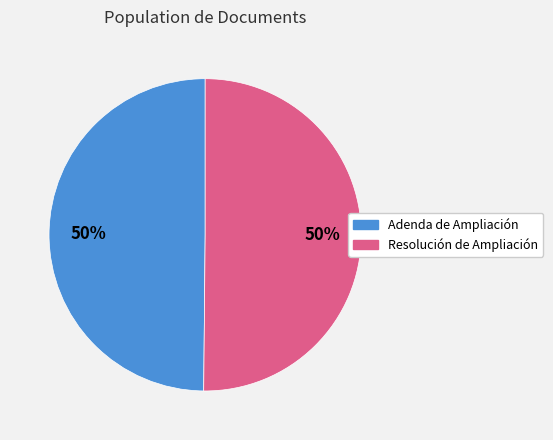

How many slices are in this pie chart?

2